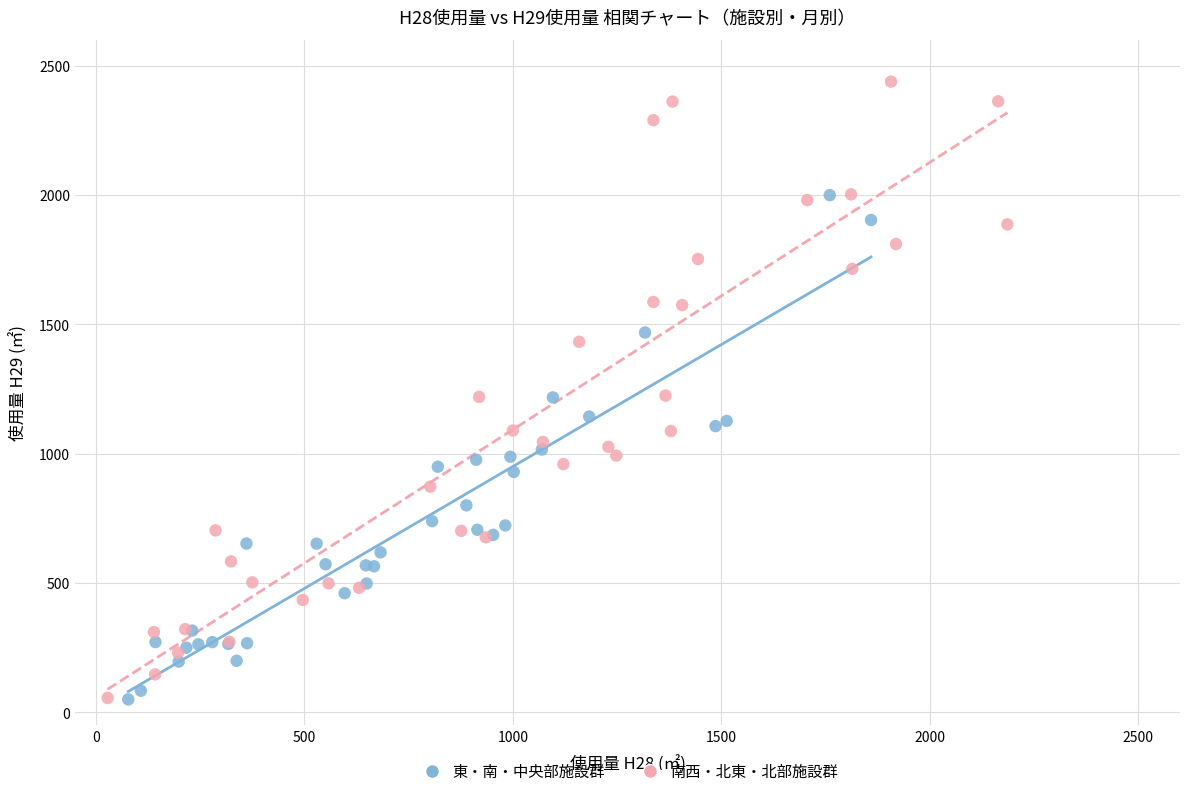

Which series reaches the maximum Y coordinate?

南西・北東・北部施設群